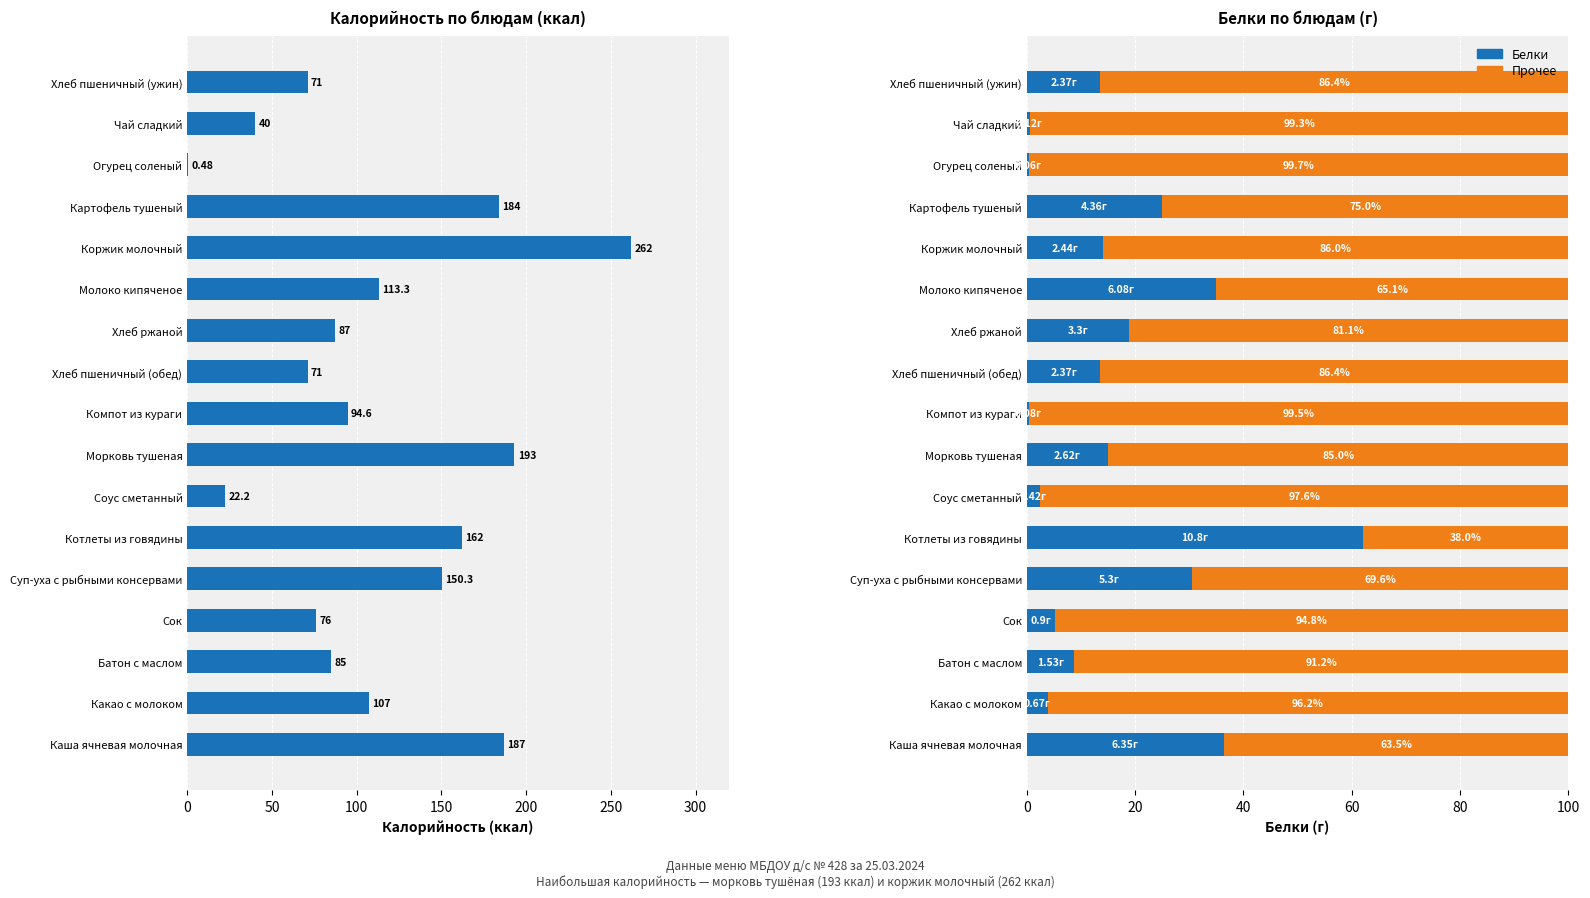

The value of Калорийность at Каша ячневая молочная is 187.0. True or false?

True